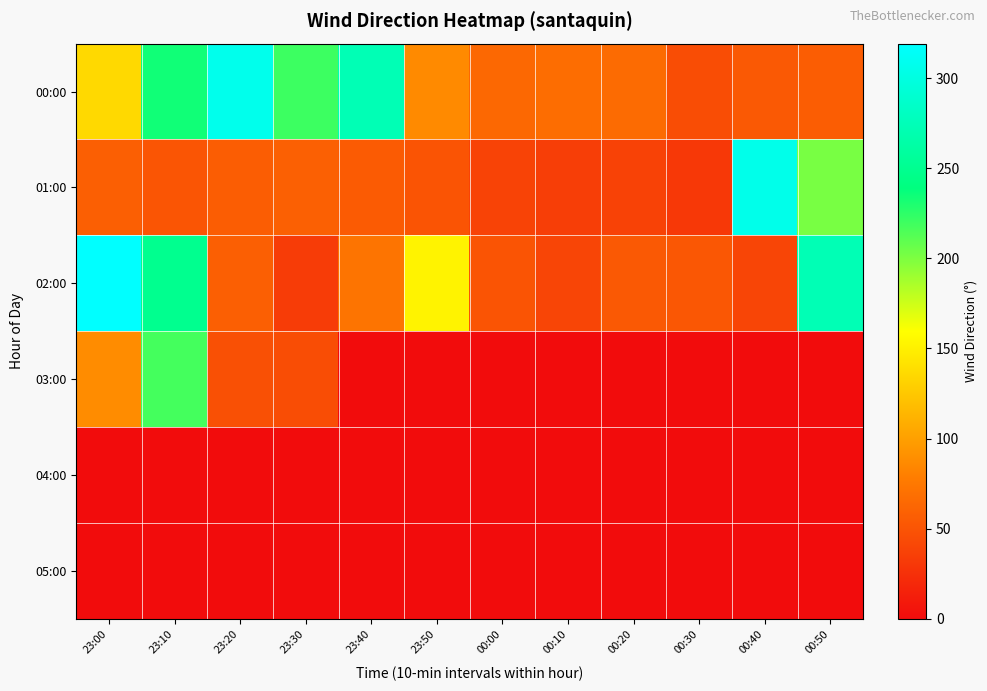

Reading left to right, transcribe all the data shown in this chart.

00:00: 23:00=136.3	23:10=234.2	23:20=306.7	23:30=220.6	23:40=272.5	23:50=86.7	00:00=64.1	00:10=67.5	00:20=66.2	00:30=45.3	00:40=53.1	00:50=56.6
01:00: 23:00=57.5	23:10=50.9	23:20=56.5	23:30=58.1	23:40=55.4	23:50=50.3	00:00=38.3	00:10=34.5	00:20=37.6	00:30=31.0	00:40=305.4	00:50=201.9
02:00: 23:00=319.1	23:10=248.7	23:20=57.6	23:30=33.4	23:40=72.7	23:50=152.6	00:00=50.1	00:10=39.6	00:20=53.8	00:30=52.0	00:40=39.4	00:50=272.8
03:00: 23:00=88.1	23:10=218.0	23:20=47.1	23:30=44.9	23:40=0.0	23:50=0.0	00:00=0.0	00:10=0.0	00:20=0.0	00:30=0.0	00:40=0.0	00:50=0.0
04:00: 23:00=0.0	23:10=0.0	23:20=0.0	23:30=0.0	23:40=0.0	23:50=0.0	00:00=0.0	00:10=0.0	00:20=0.0	00:30=0.0	00:40=0.0	00:50=0.0
05:00: 23:00=0.0	23:10=0.0	23:20=0.0	23:30=0.0	23:40=0.0	23:50=0.0	00:00=0.0	00:10=0.0	00:20=0.0	00:30=0.0	00:40=0.0	00:50=0.0